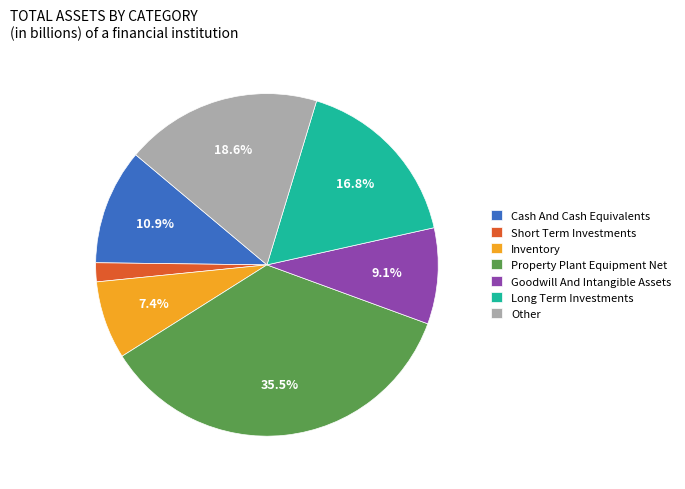

Rank the categories by value from highest to lowest.

Property Plant Equipment Net, Other, Long Term Investments, Cash And Cash Equivalents, Goodwill And Intangible Assets, Inventory, Short Term Investments